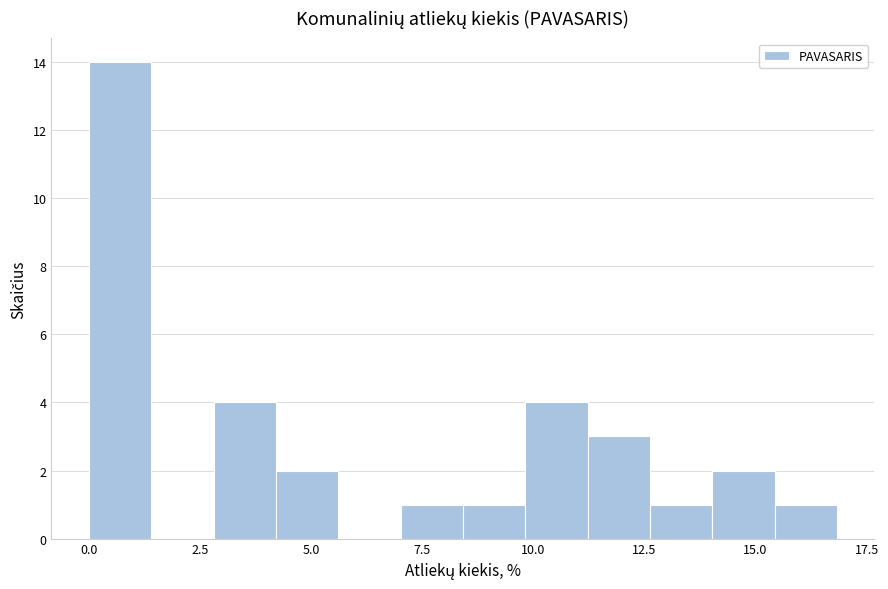

Around what value on the x-axis is the tallest bar? Give the approximate position of its centre, as read against the axis.

0.5